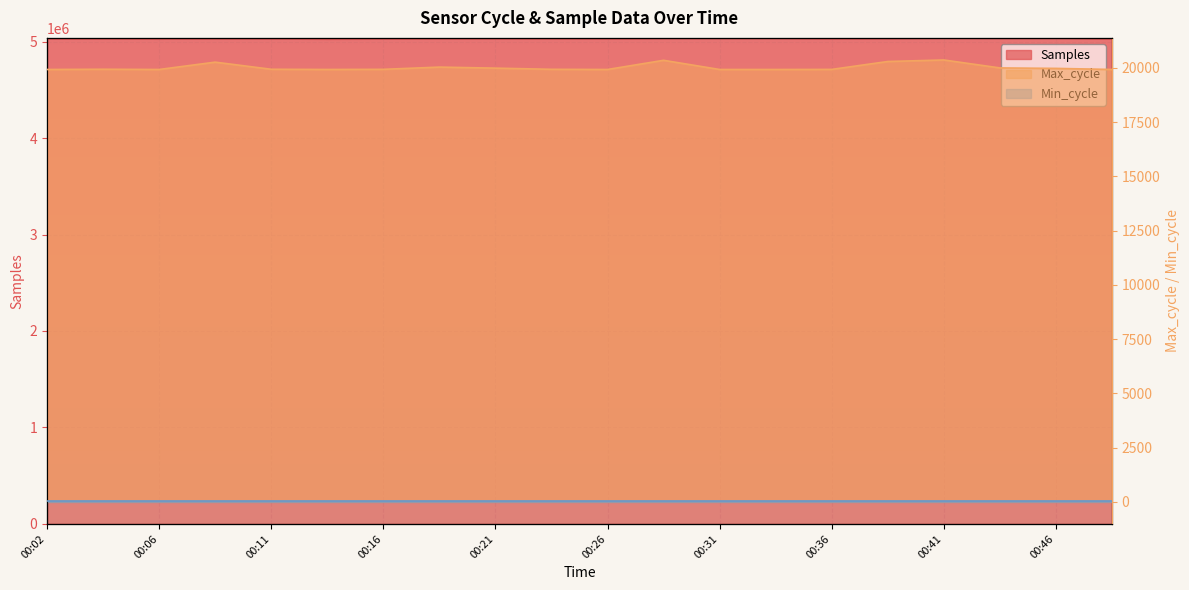

What is the difference between the maximum and minimum values in the Samples series?

11457